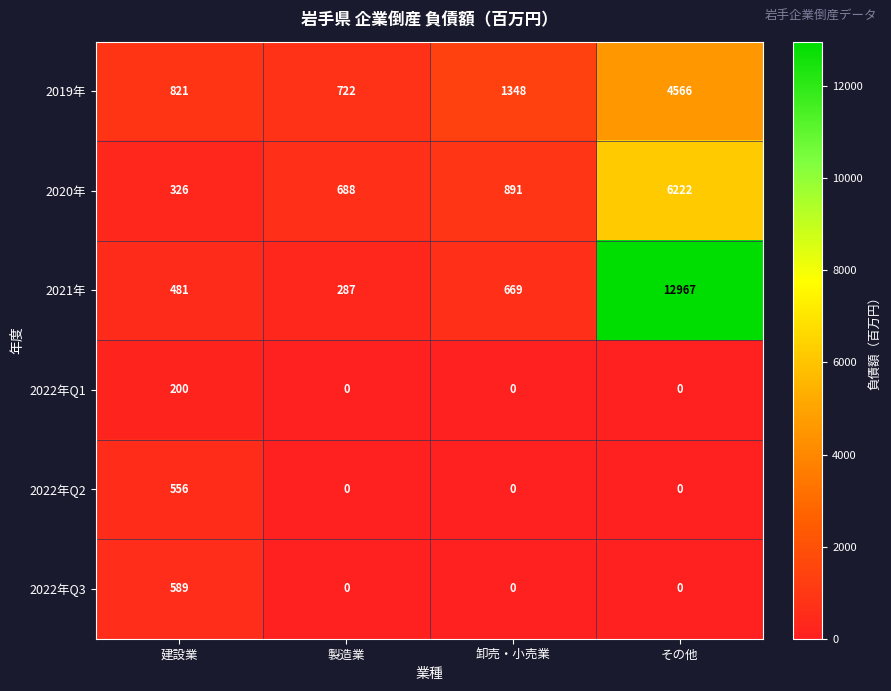

Is it true that 2022年Q1 equals 0 at その他?

True